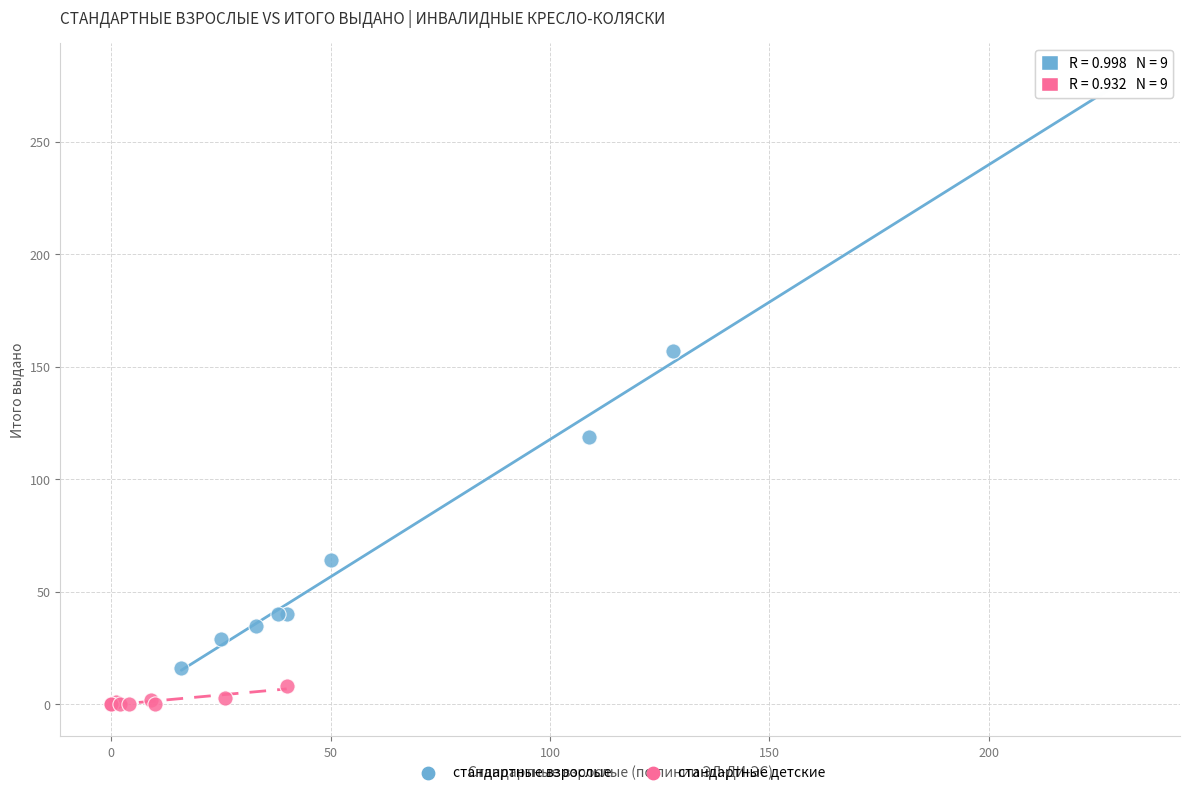

Which series reaches the maximum Y coordinate?

стандартные взрослые